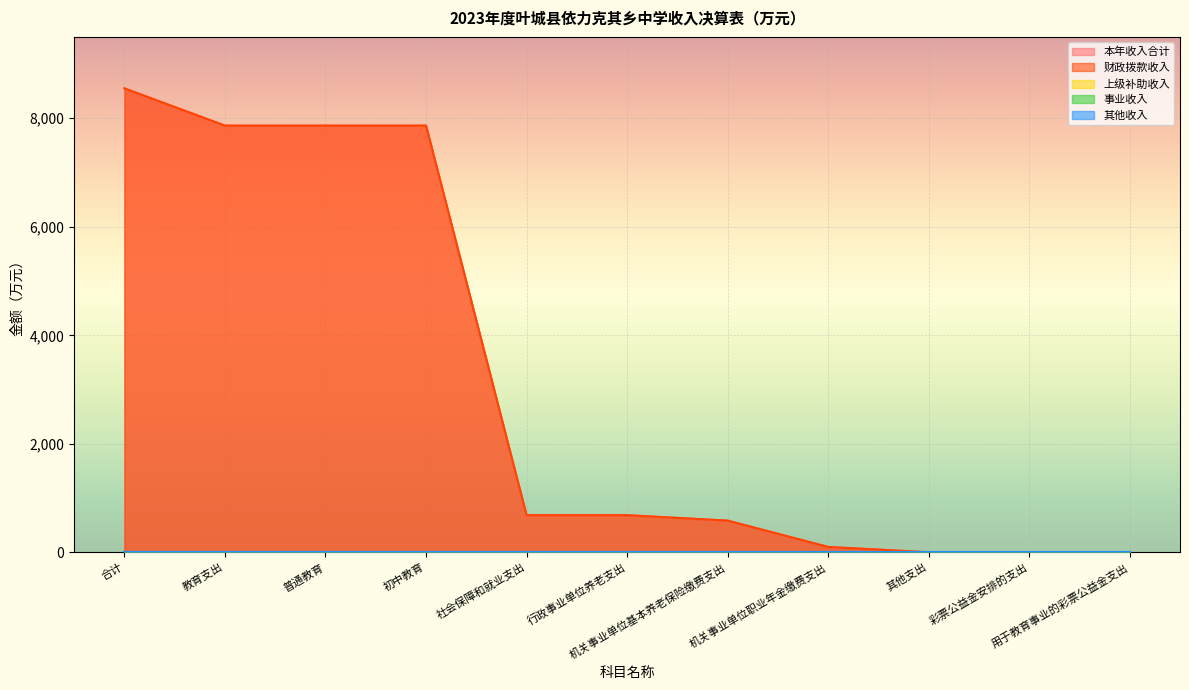

What is the difference between the highest and lowest values at 机关事业单位职业年金缴费支出?

100.0